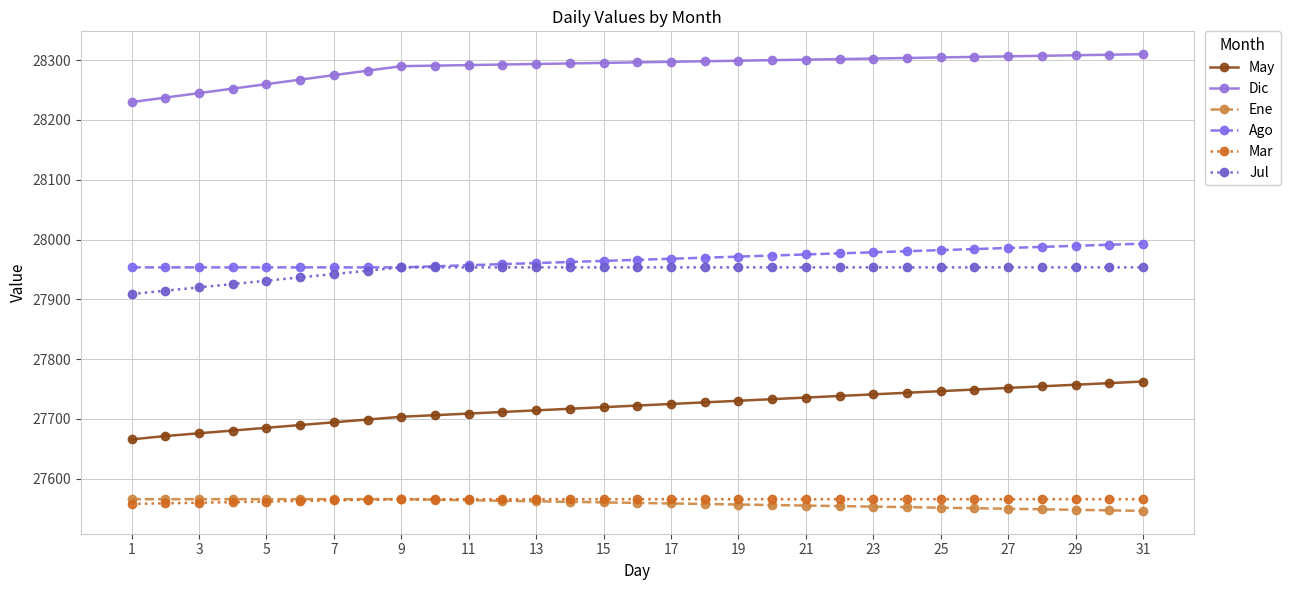

True or false: Ene and Jul intersect in this chart.

False